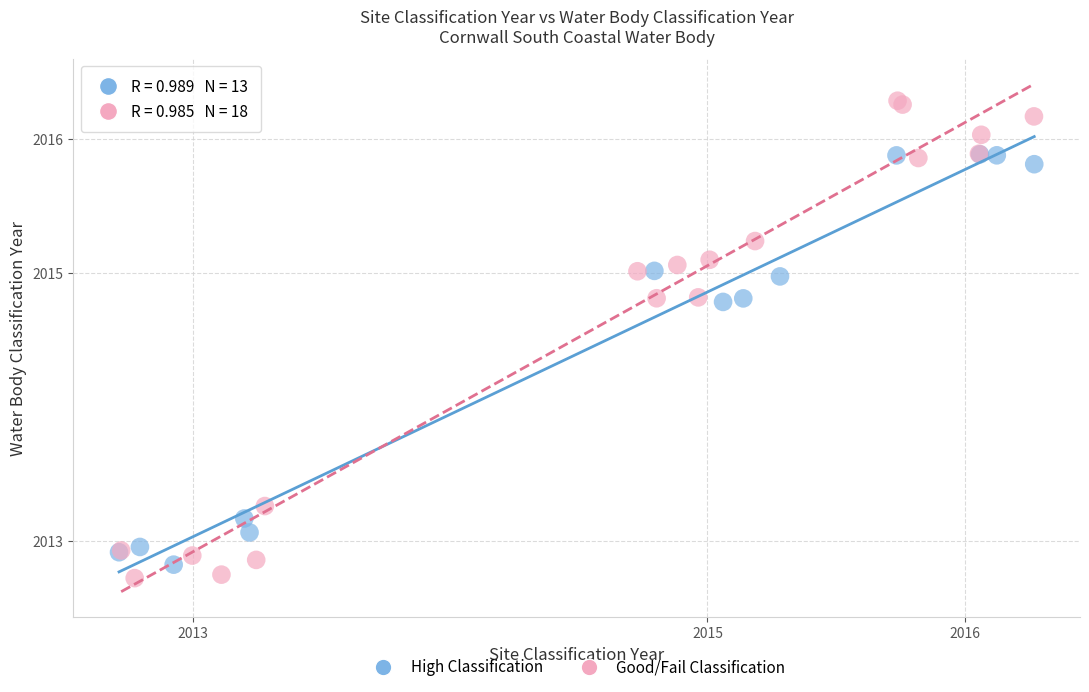

Which series contains the highest Y value?

Good/Fail Classification